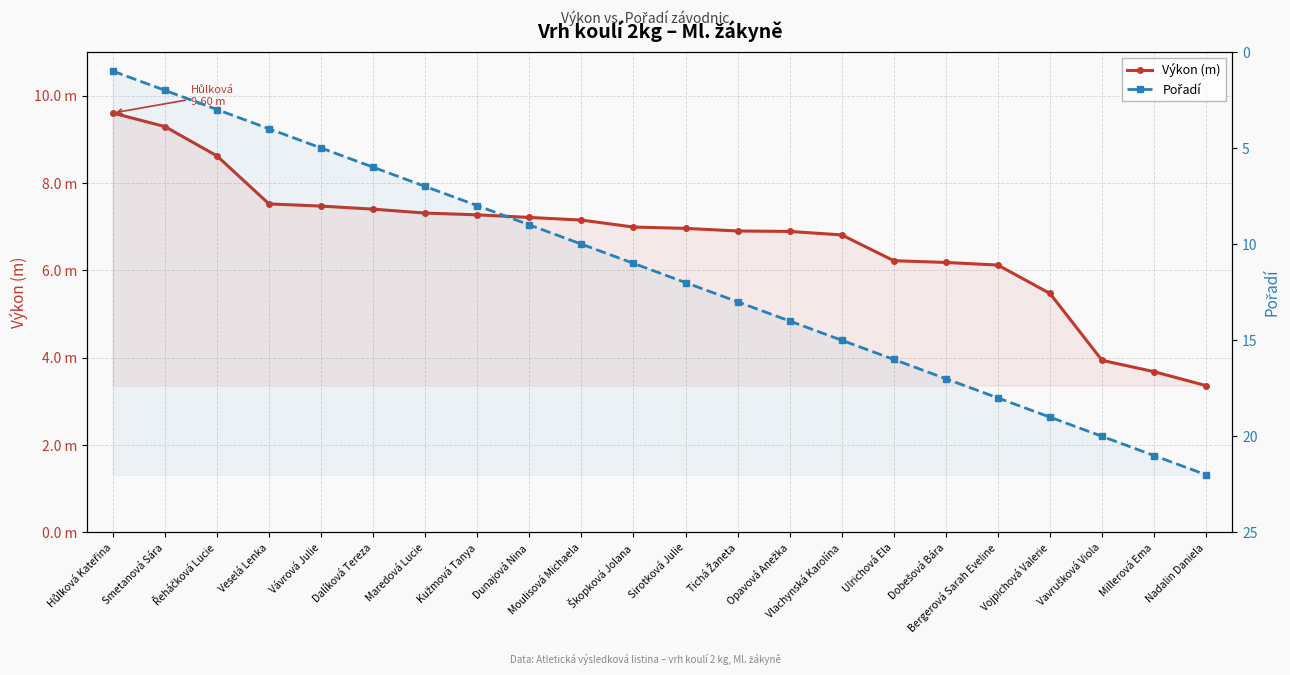

What is the difference between the highest and lowest values at Millerová Ema?

17.3